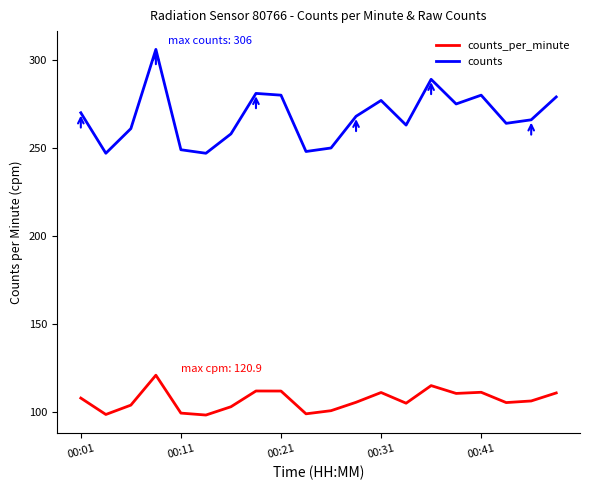

Which series has the widest spread of values?

counts